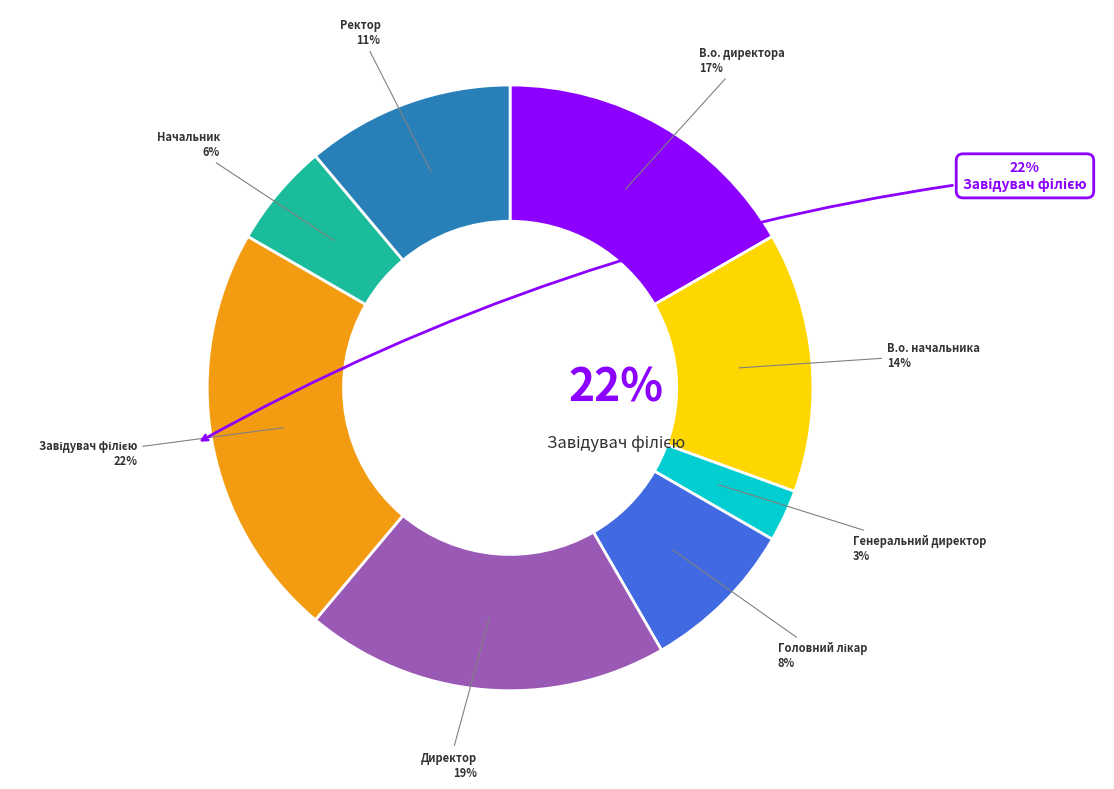

Count the number of slices in the pie.

8